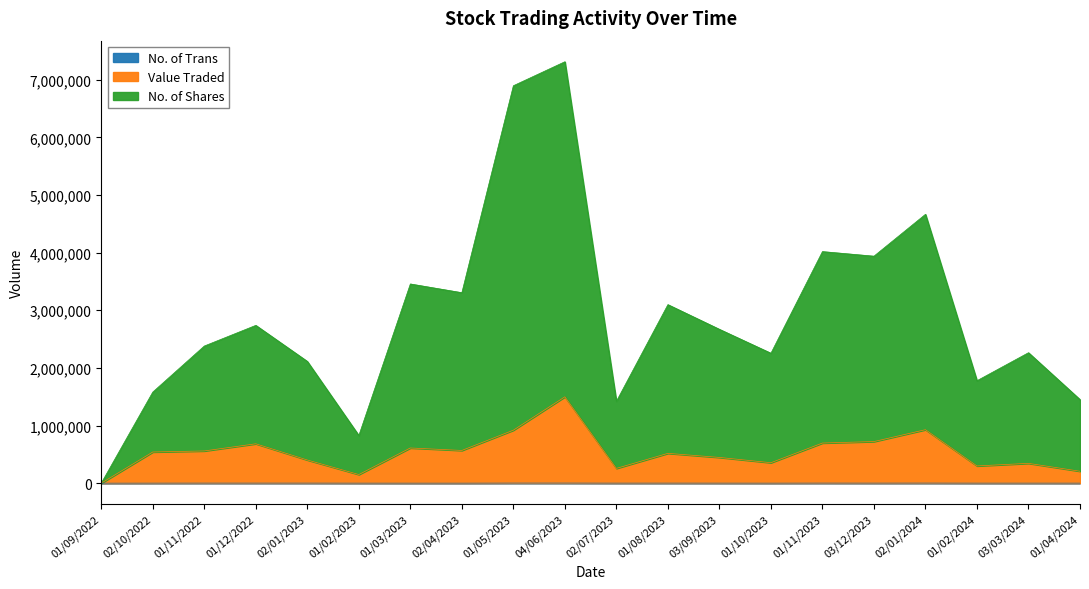

What is the maximum value shown in the chart?

5976903